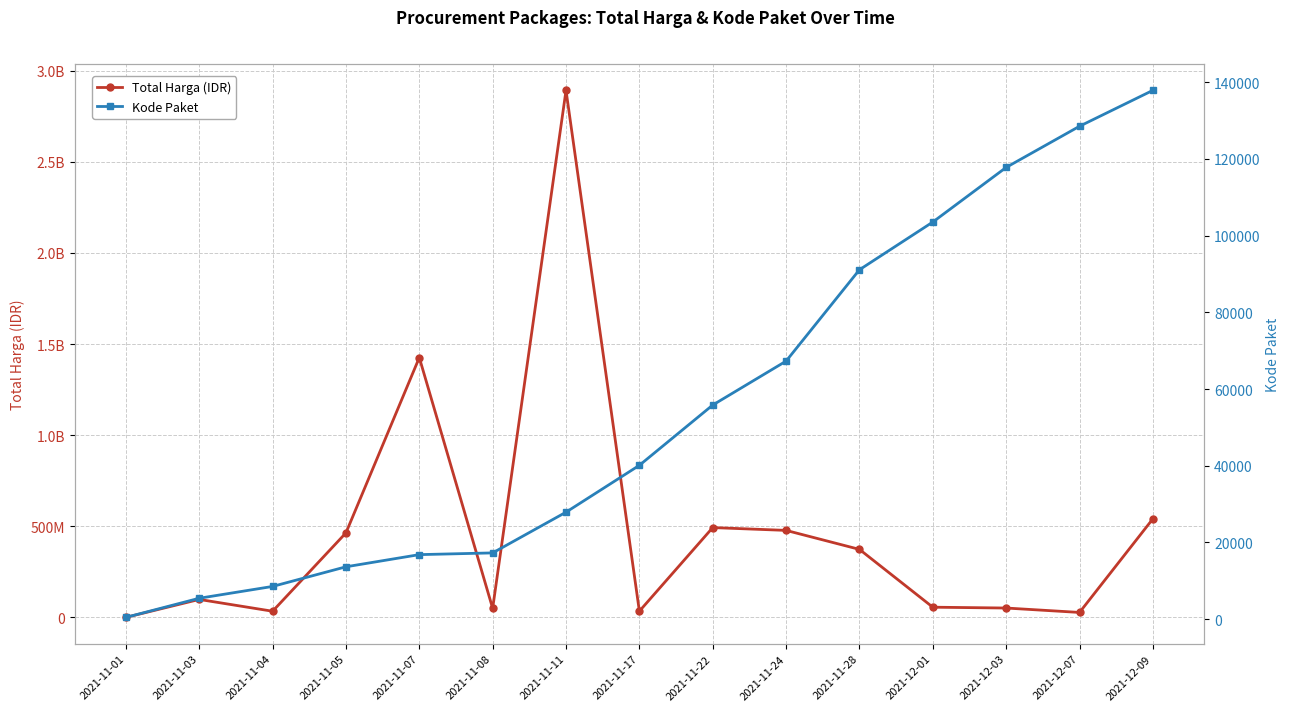

How many lines are shown in the chart?

2